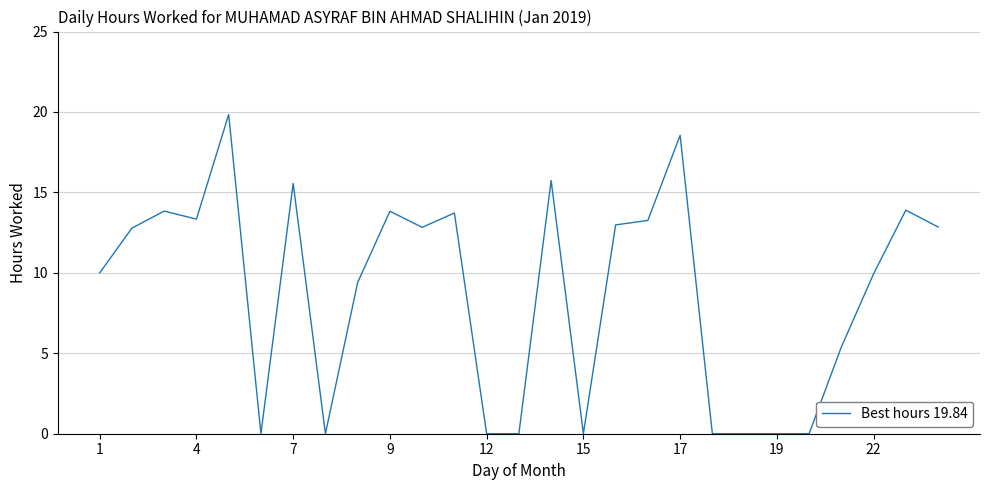

What is the maximum value shown in the chart?

19.8